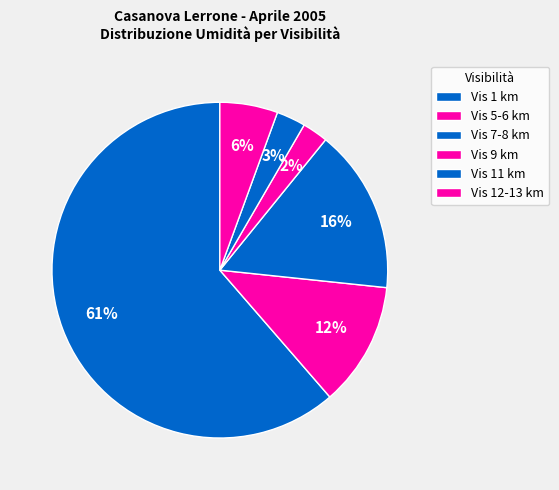

How many segments does this pie chart have?

6